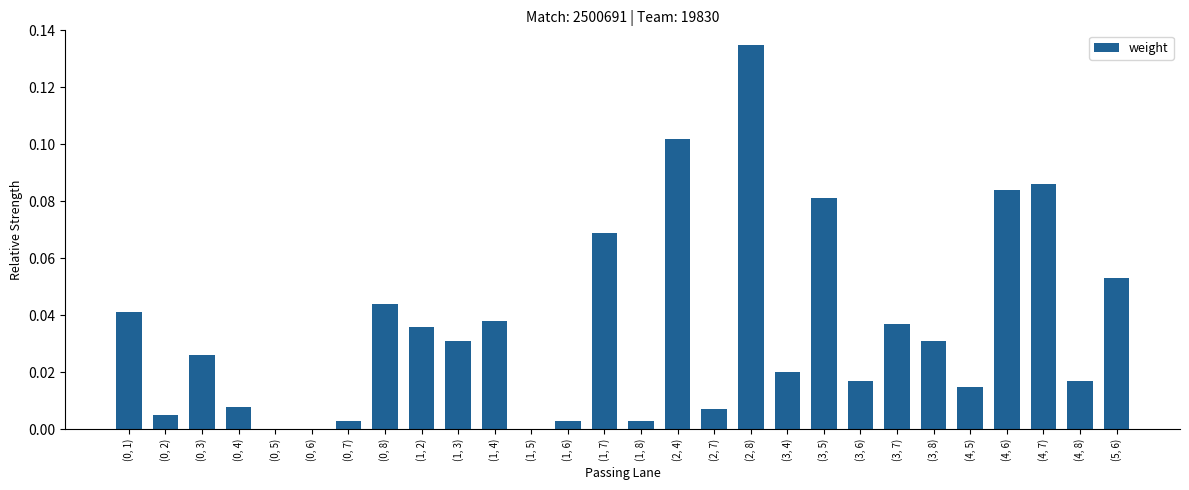

The chart shows a value of 0.0 at (1, 7). True or false?

False